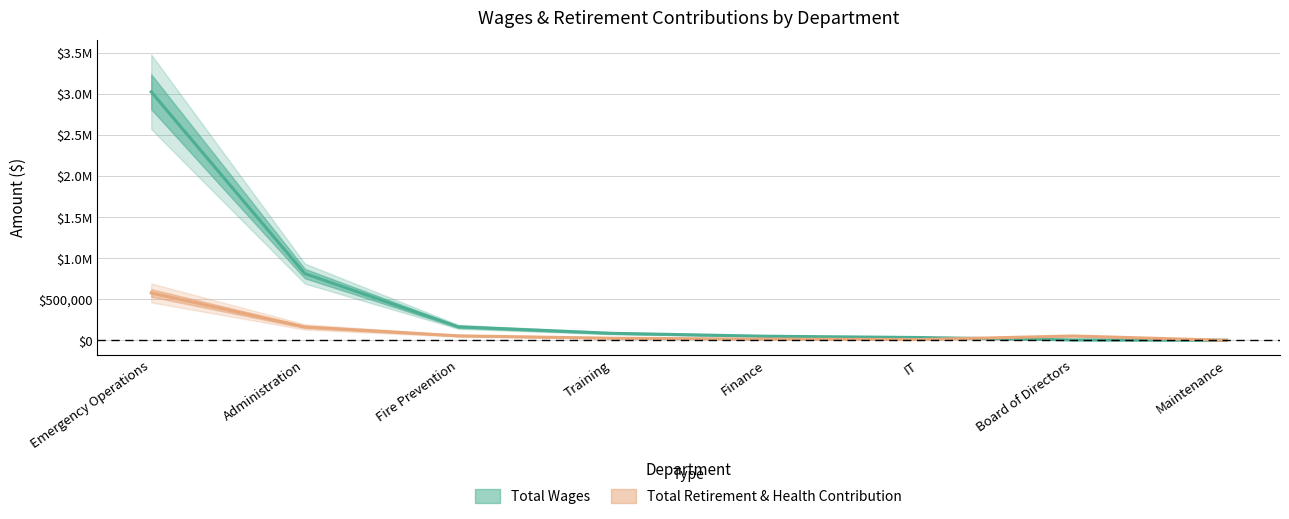

How many times do Total Wages and Total Retirement & Health Contribution cross each other?

2